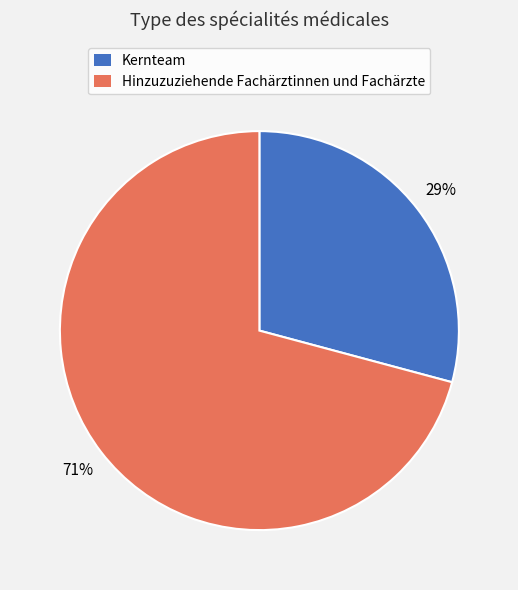

Approximately how many times larger is the value at Hinzuzuziehende Fachärztinnen und Fachärzte compared to Kernteam?

2.4